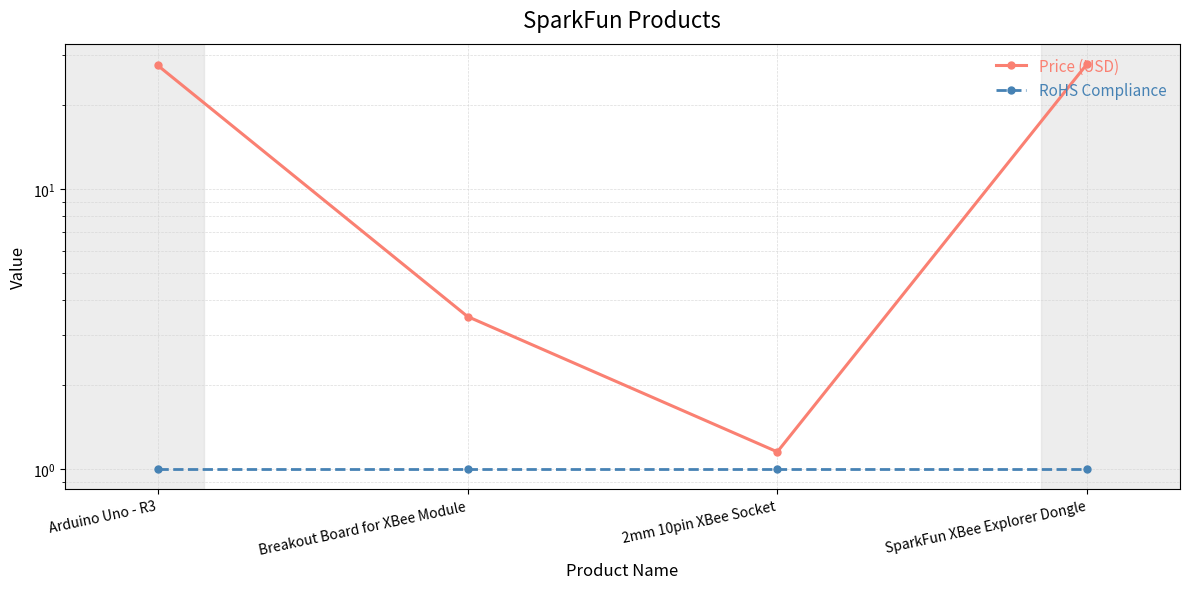

Reading left to right, list all the values displayed in this chart.

Price (USD): Arduino Uno - R3=27.6	Breakout Board for XBee Module=3.5	2mm 10pin XBee Socket=1.1	SparkFun XBee Explorer Dongle=27.9
RoHS Compliance: Arduino Uno - R3=1.0	Breakout Board for XBee Module=1.0	2mm 10pin XBee Socket=1.0	SparkFun XBee Explorer Dongle=1.0